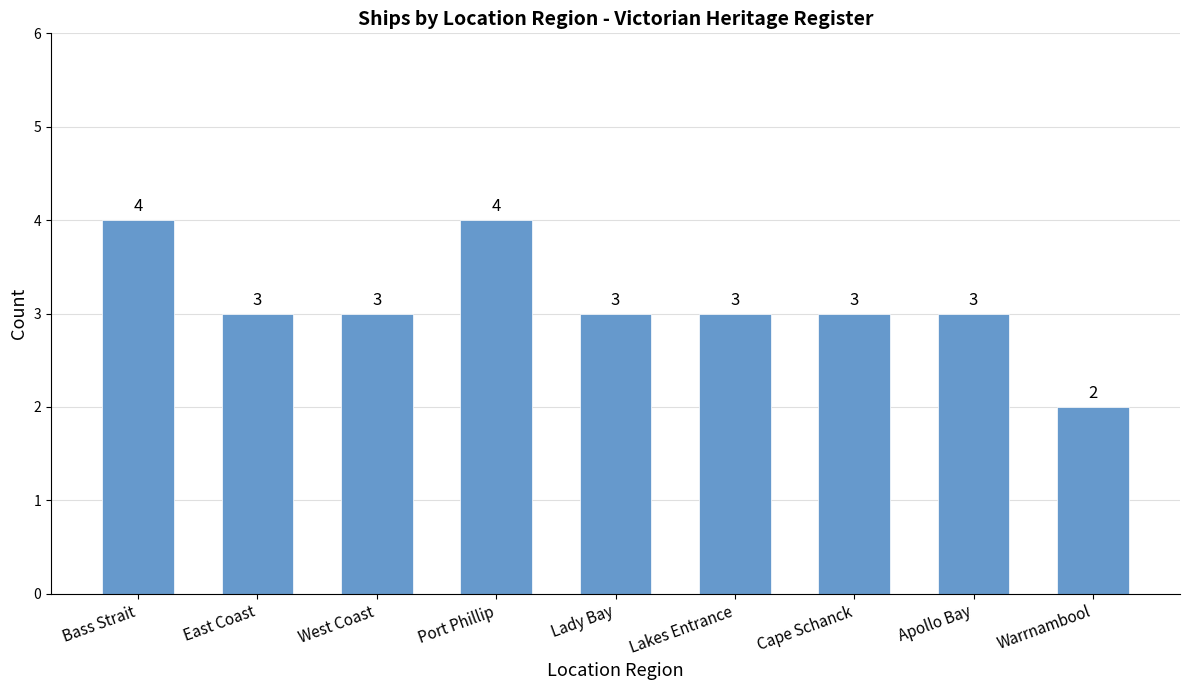

What is the sum of the values at Bass Strait and West Coast?

7